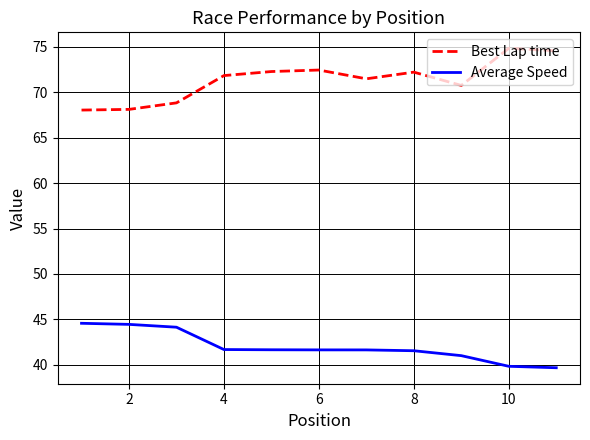

What is the minimum value for Average Speed?

39.7